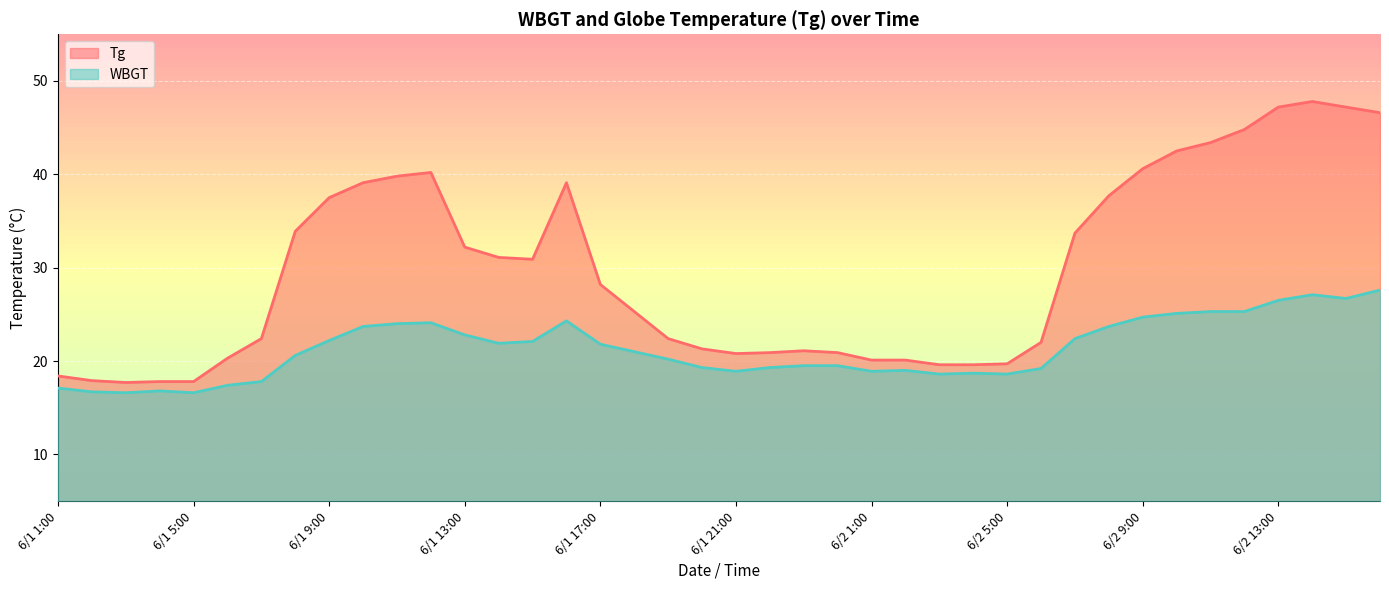

What is the greatest value displayed?

47.8